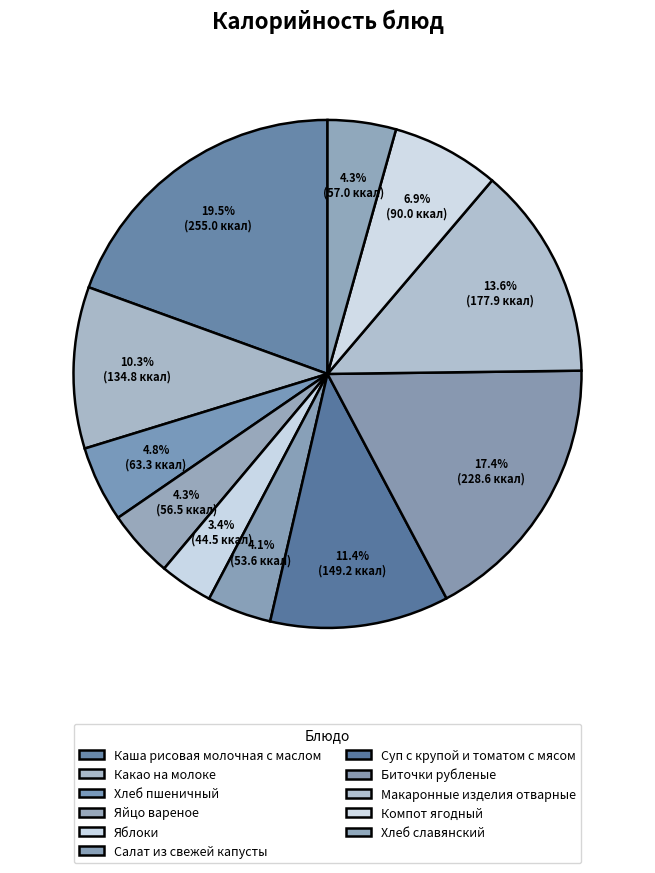

What portion of the pie excludes Макаронные изделия отварные?

86.4%